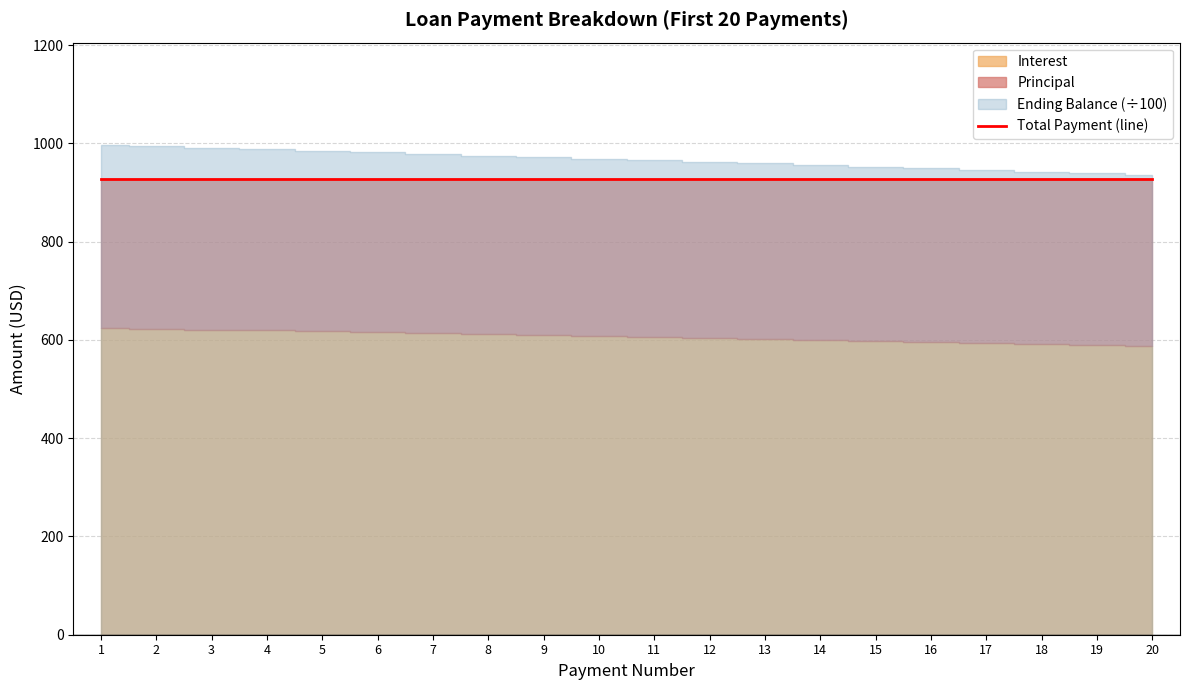

What is the sum of the values at 11 and 6?

1854.0